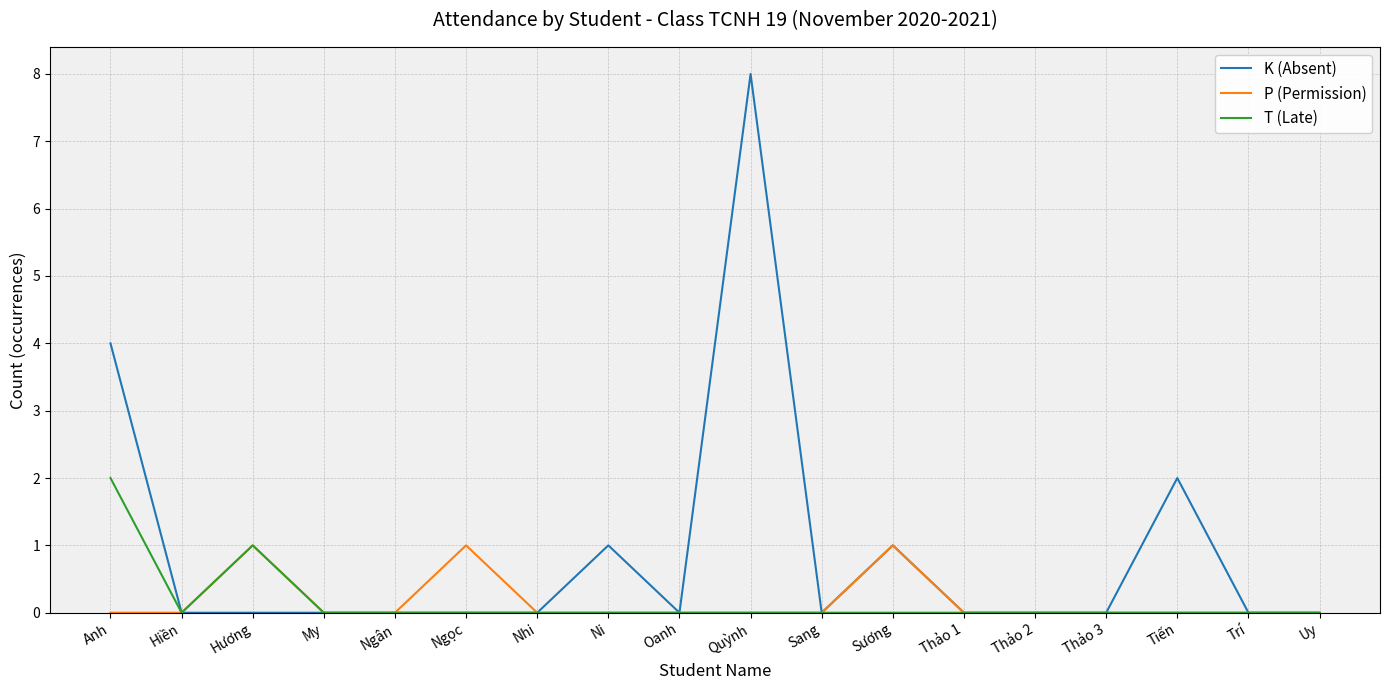

What is the sum of all K (Absent) values?

16